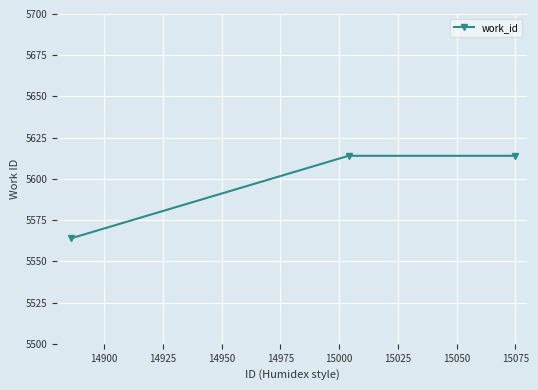

How many values are below 5614?

1